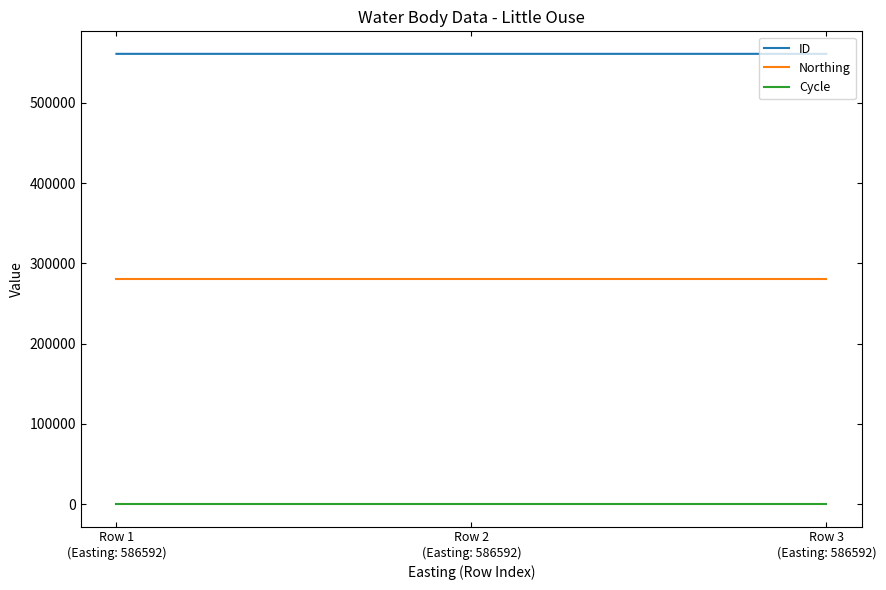

What is the minimum value for ID?

561021